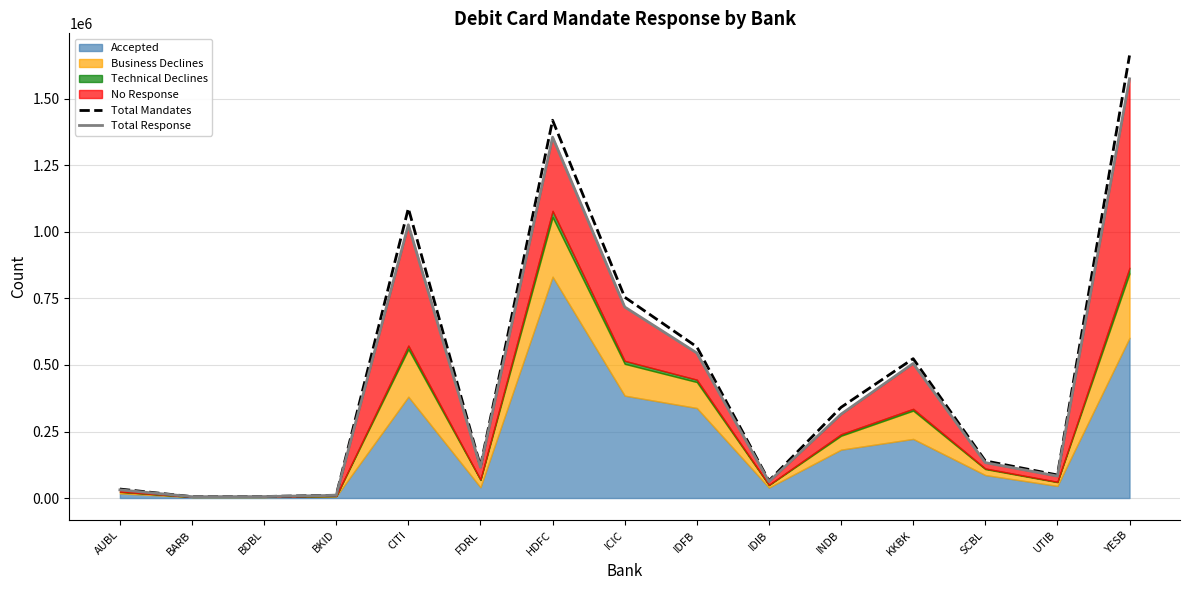

Reading left to right, list all the values displayed in this chart.

Total Mandates: 33747	5186	5688	10434	1088926	119706	1419936	754852	568262	64686	340881	523814	139605	86618	1663490
Total Response: 30619	5085	5441	10090	1026914	115401	1356410	718071	545155	61822	315177	505776	133092	82464	1575796